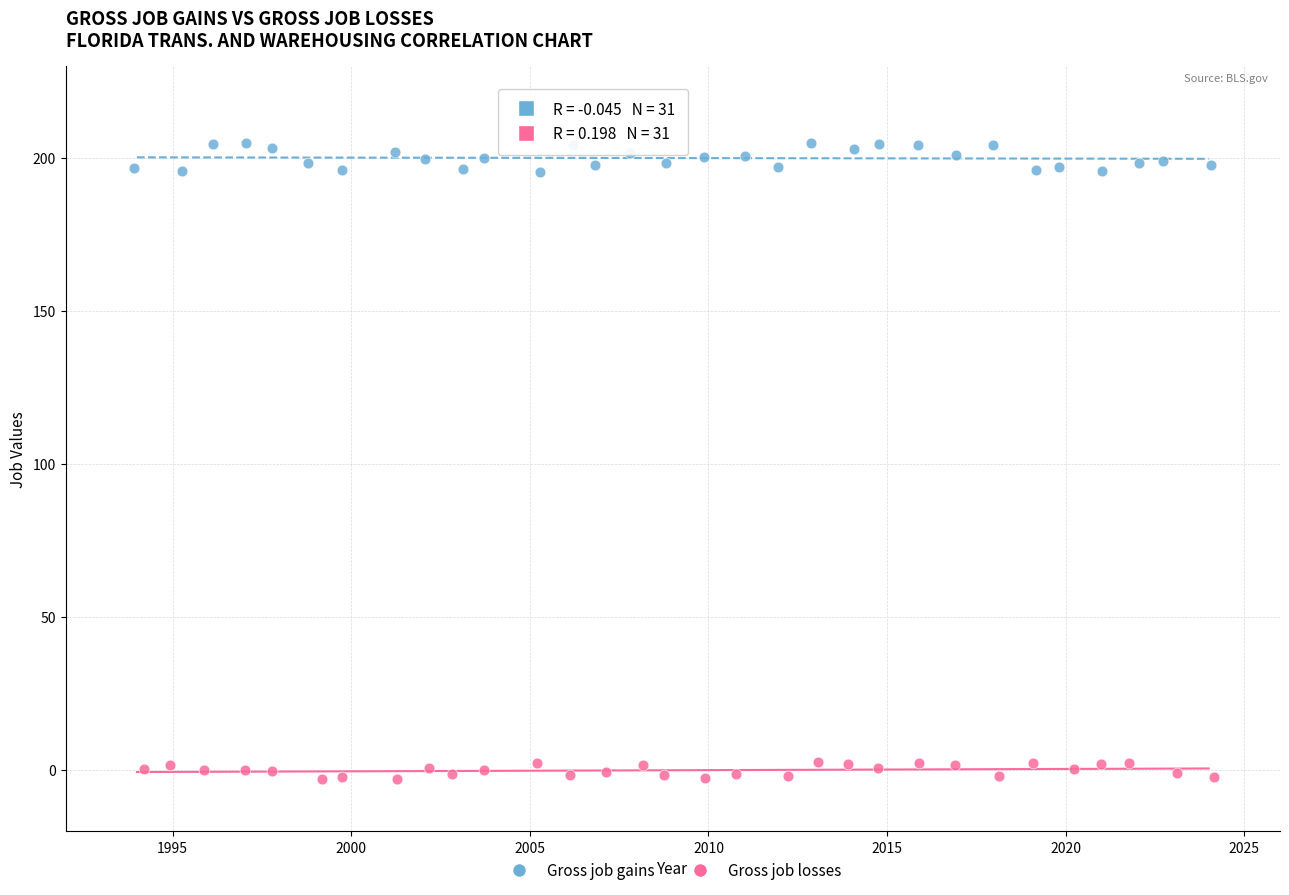

Which series reaches the maximum Y coordinate?

Gross job gains